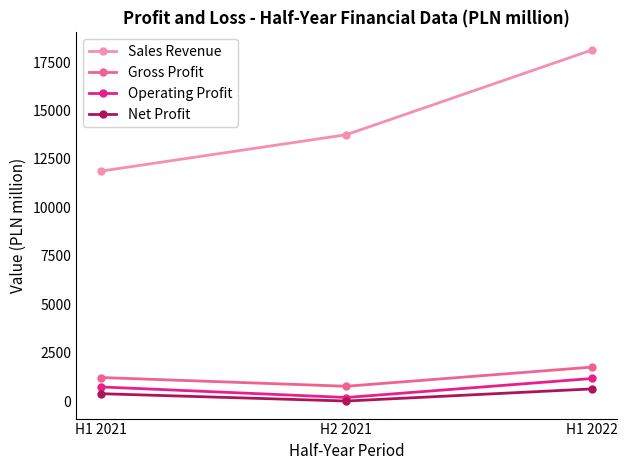

Which series has the widest spread of values?

Sales Revenue